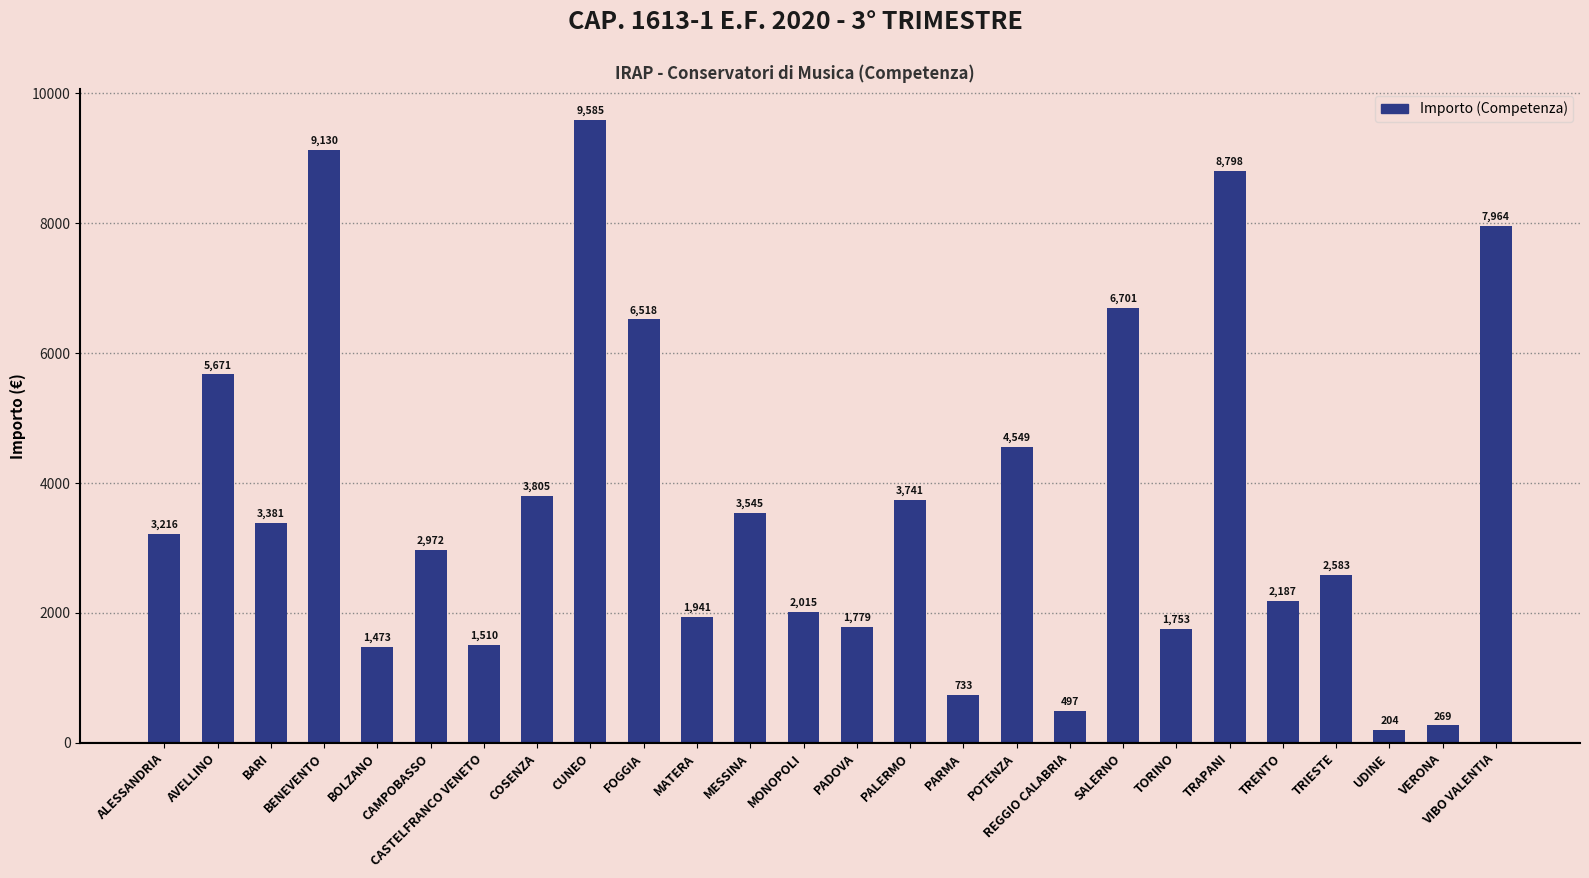

List the labels in order of value, largest first.

CUNEO, BENEVENTO, TRAPANI, VIBO VALENTIA, SALERNO, FOGGIA, AVELLINO, POTENZA, COSENZA, PALERMO, MESSINA, BARI, ALESSANDRIA, CAMPOBASSO, TRIESTE, TRENTO, MONOPOLI, MATERA, PADOVA, TORINO, CASTELFRANCO VENETO, BOLZANO, PARMA, REGGIO CALABRIA, VERONA, UDINE